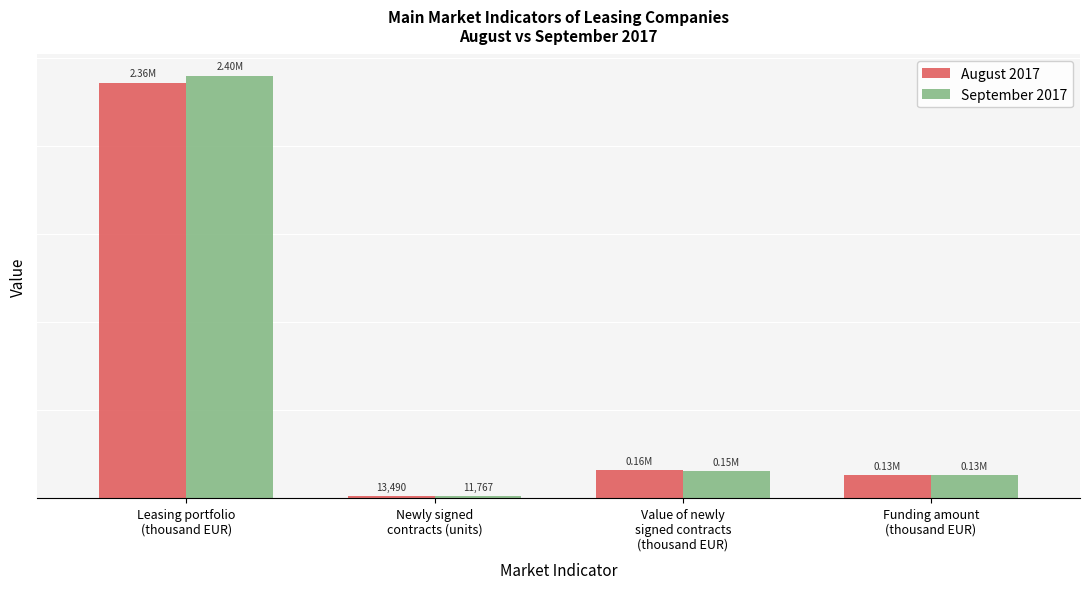

Does the chart contain any negative values?

No